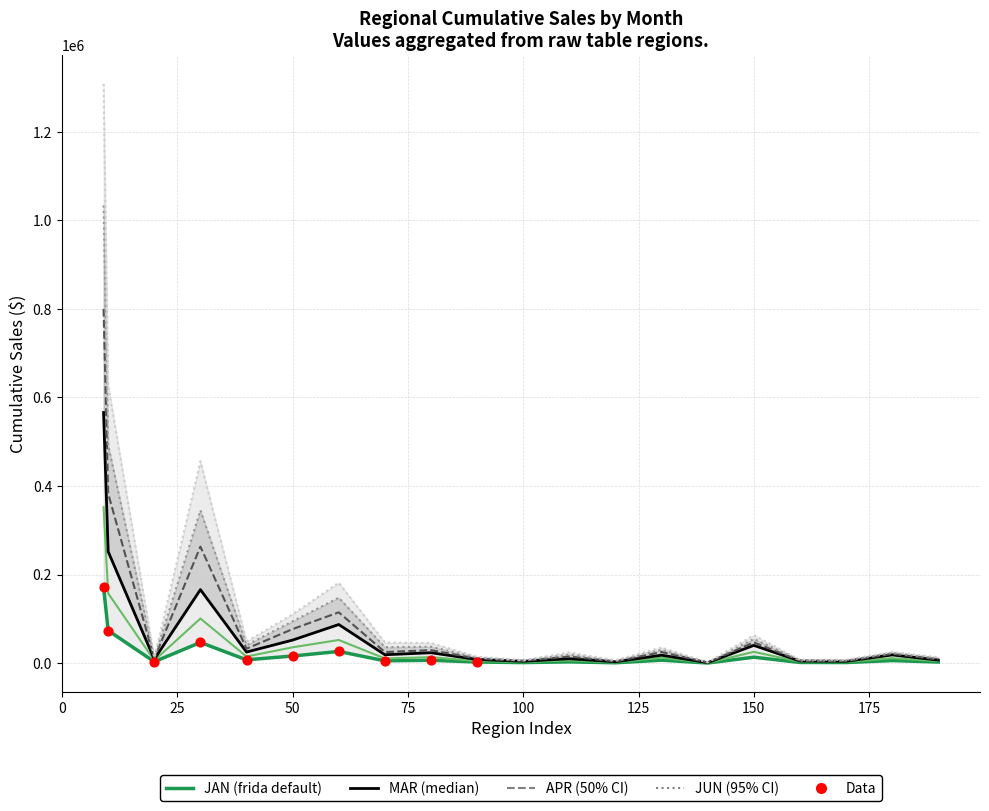

Is the value of MAR at Minnesota greater than the value of APR at W. North Central Region?

No